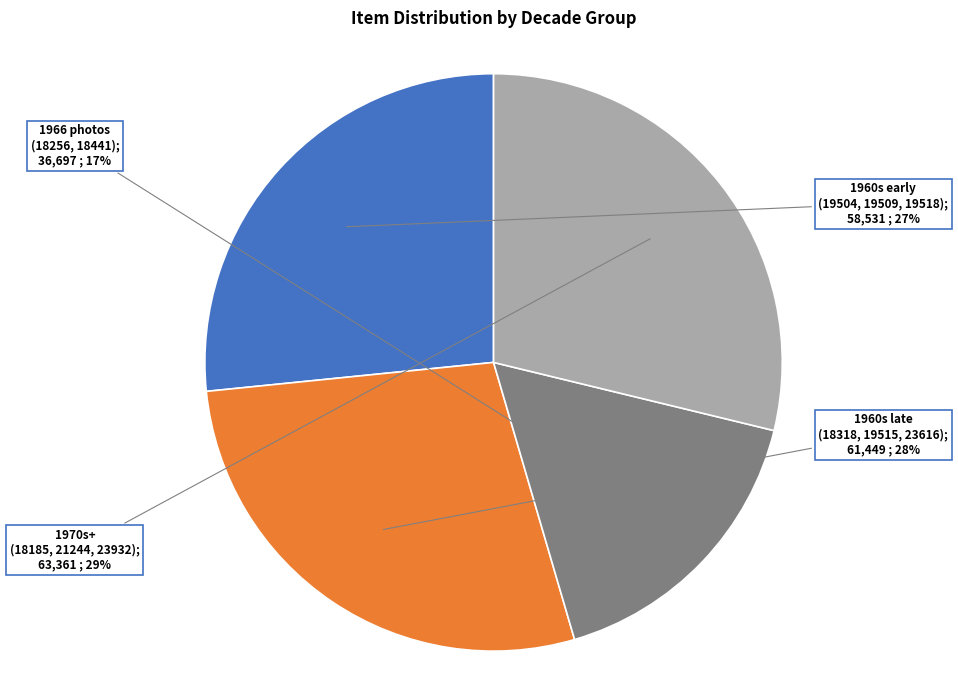

To the nearest percent, what is the average slice percentage?

25%